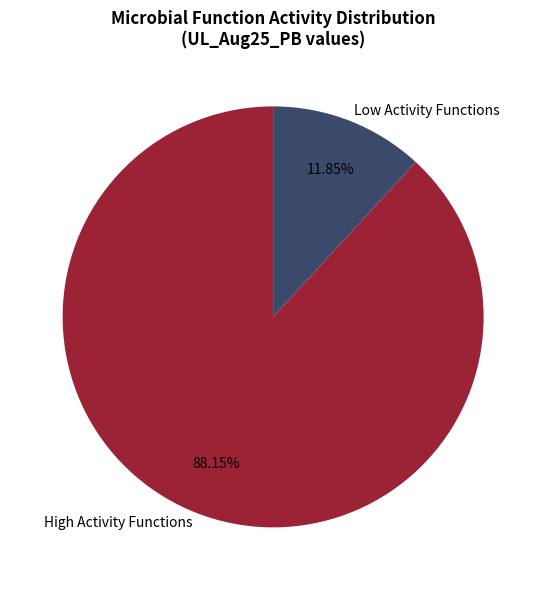

Is the sum of Low Activity Functions and High Activity Functions greater than half?

Yes